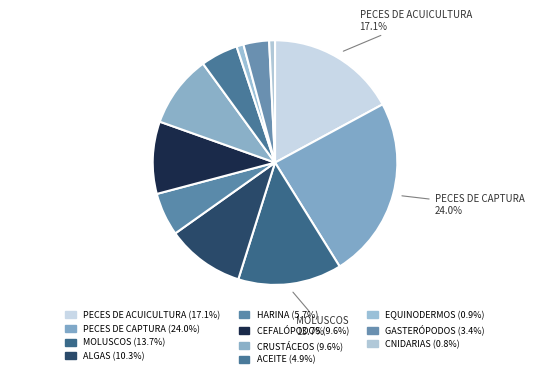

To the nearest percent, what is the difference between the PECES DE ACUICULTURA and PECES DE CAPTURA slice percentages?

7%